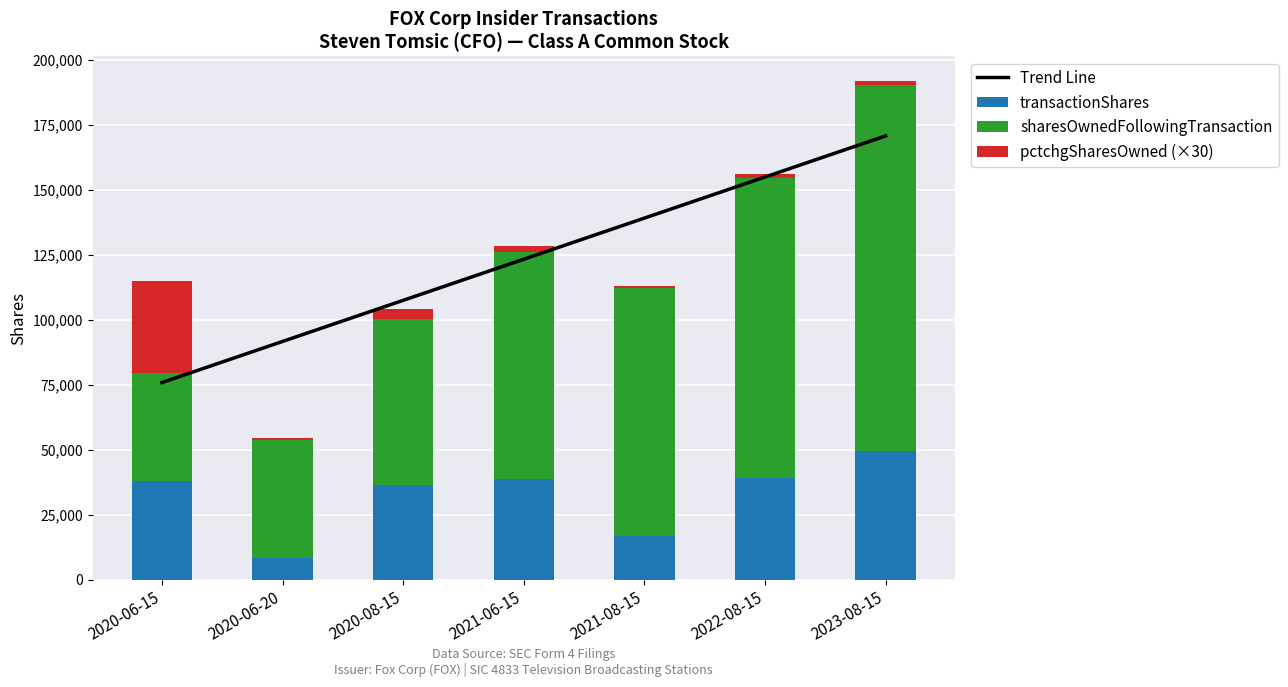

What is the sum of the transactionShares values at 2020-08-15 and 2023-08-15?

86082